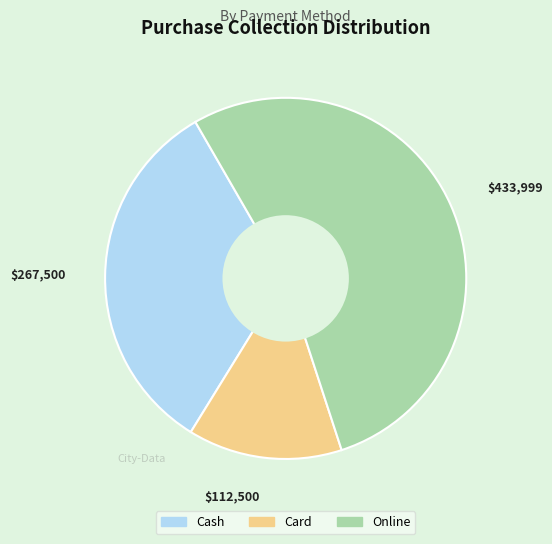

What is the largest slice in the pie chart?

Online